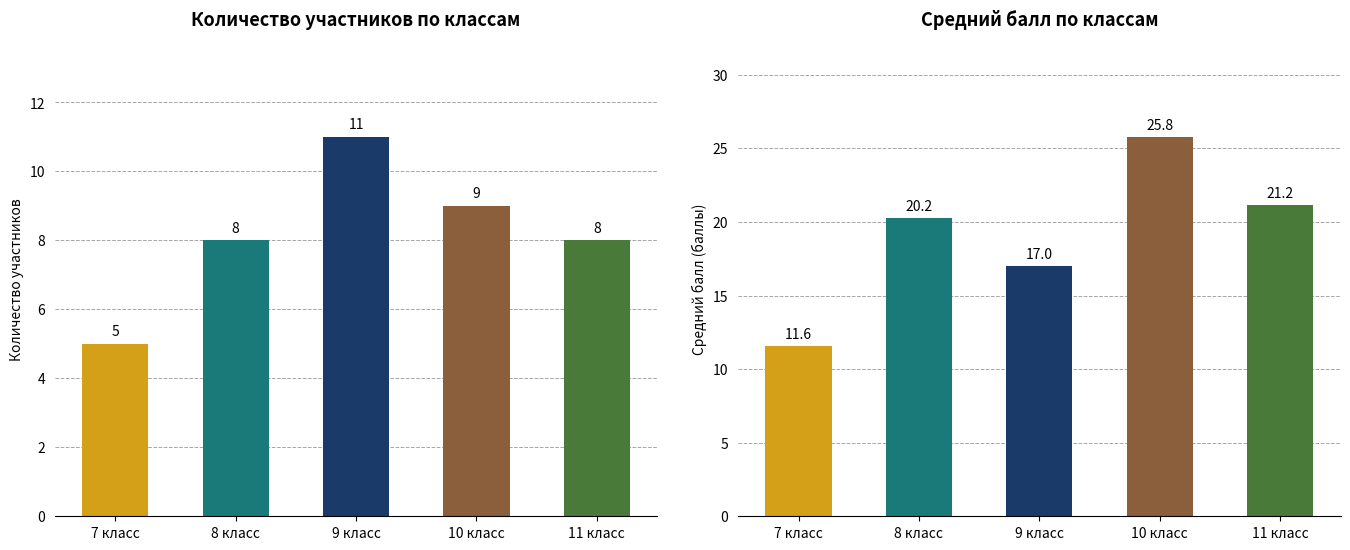

At which category is the sum across all series the highest?

10 класс